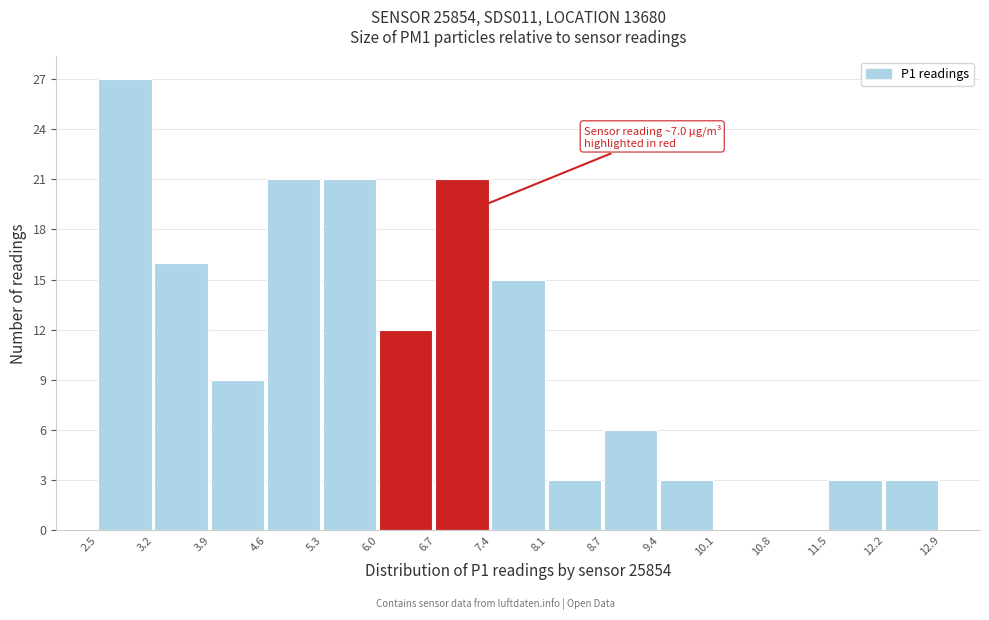

Over which range of the x-axis is the bar tallest?

2.5 to 3.2